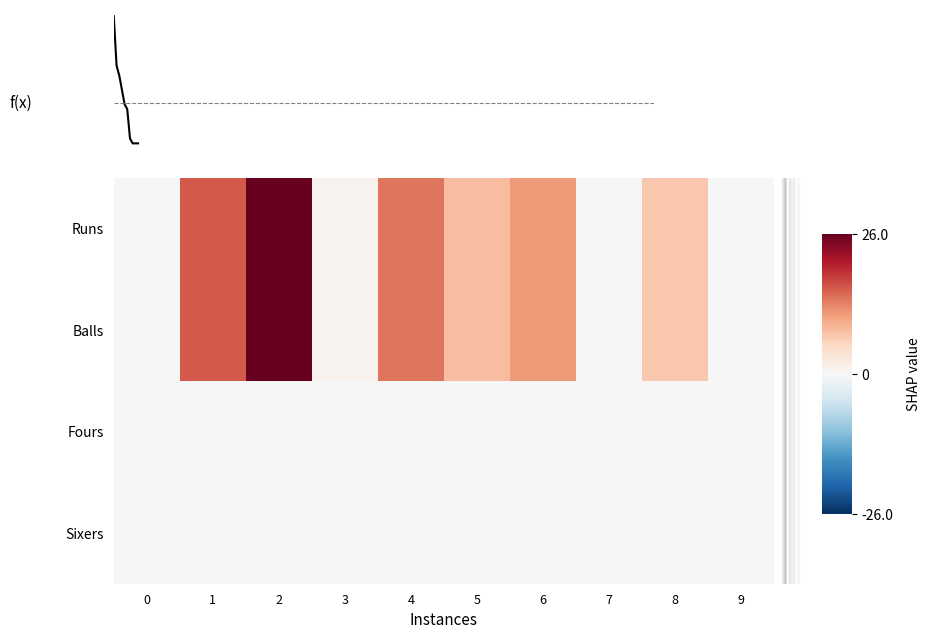

How many distinct data groups are displayed?

4